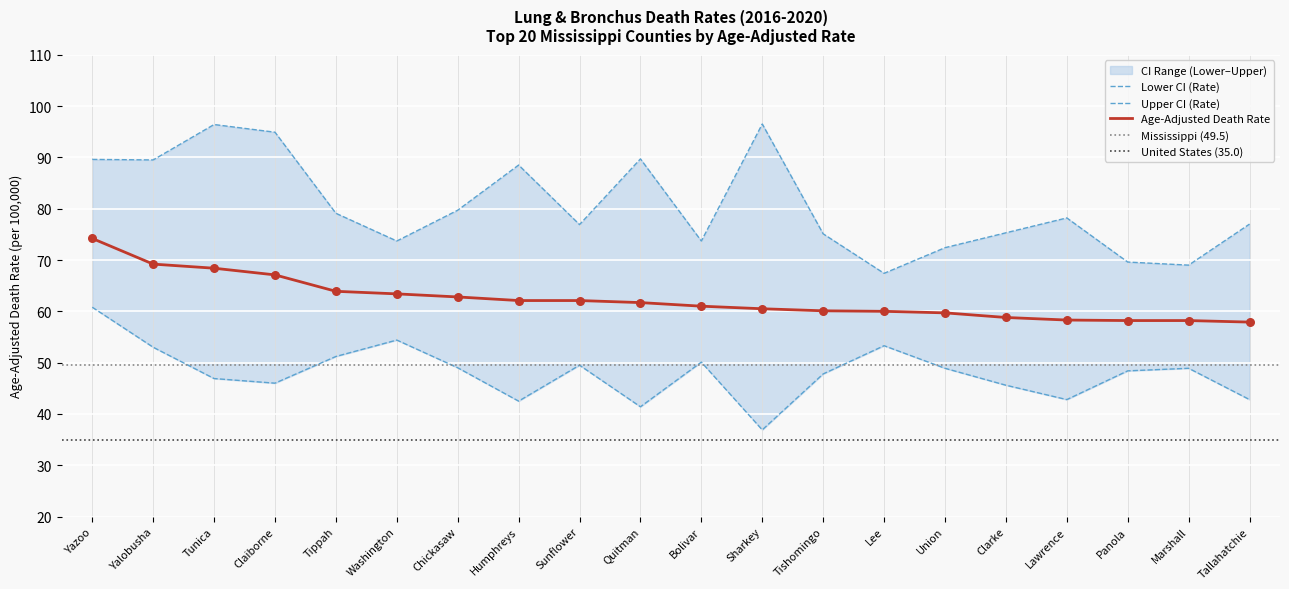

Which series has the largest total across all categories?

Upper CI (Rate)